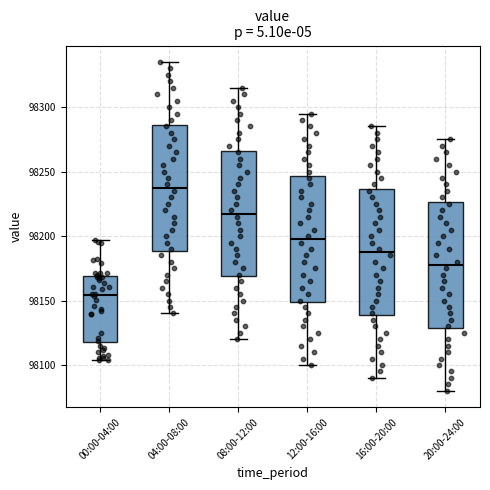

Where does the upper whisker of the box for 20:00-24:00 end on the y-axis? The values are not printed on the chart, so give them approximately, as read against the axis.

98275